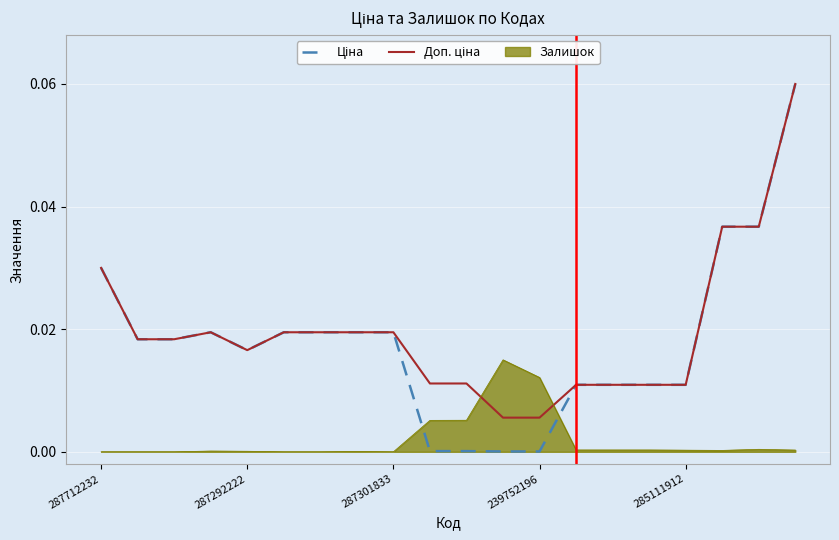

How many distinct data groups are displayed?

3